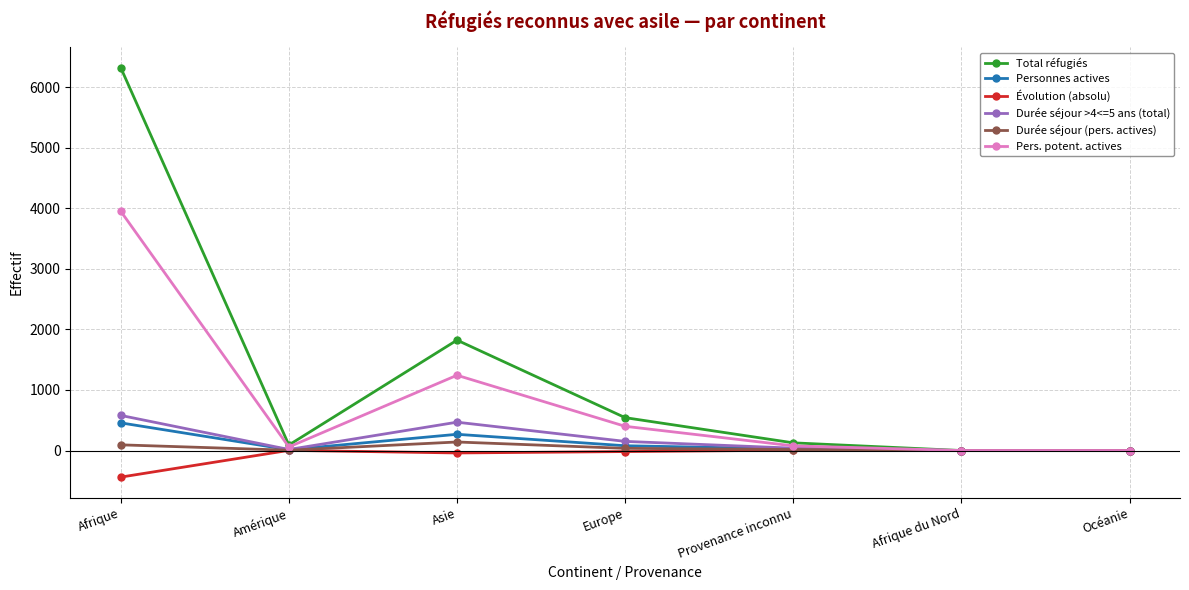

At how many categories does at least one series exceed 5876?

1